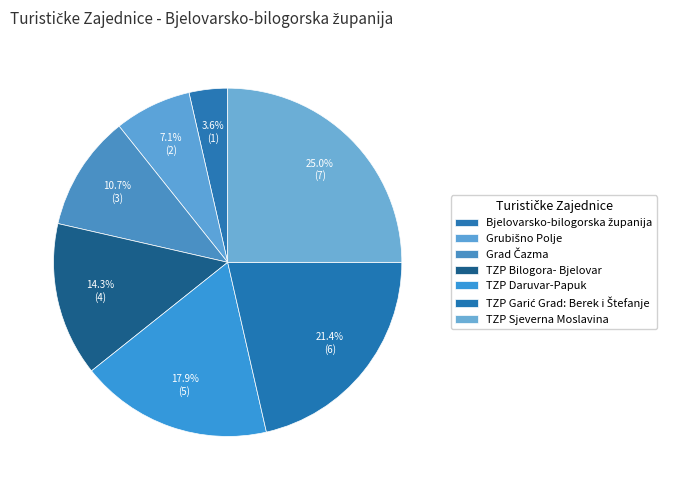

Count the number of slices in the pie.

7